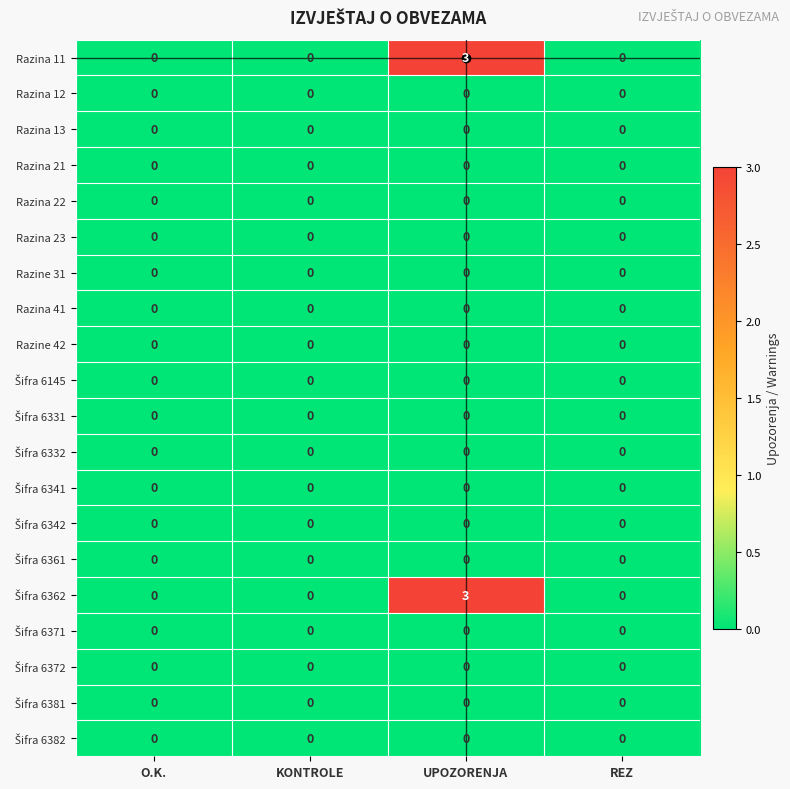

At which category is the sum across all series the highest?

UPOZORENJA